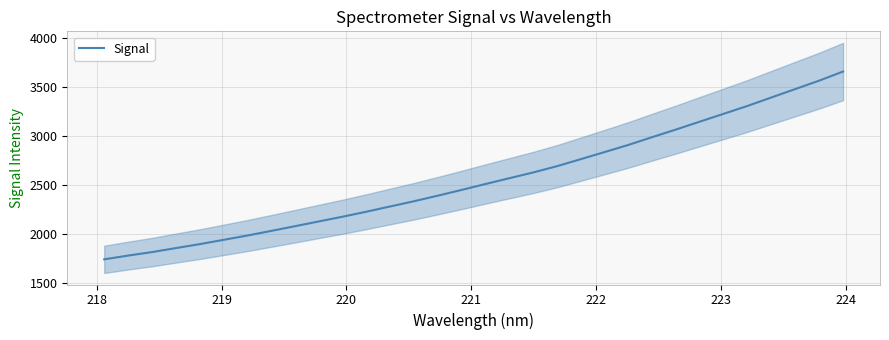

What is the highest value of the Signal series?

3653.7